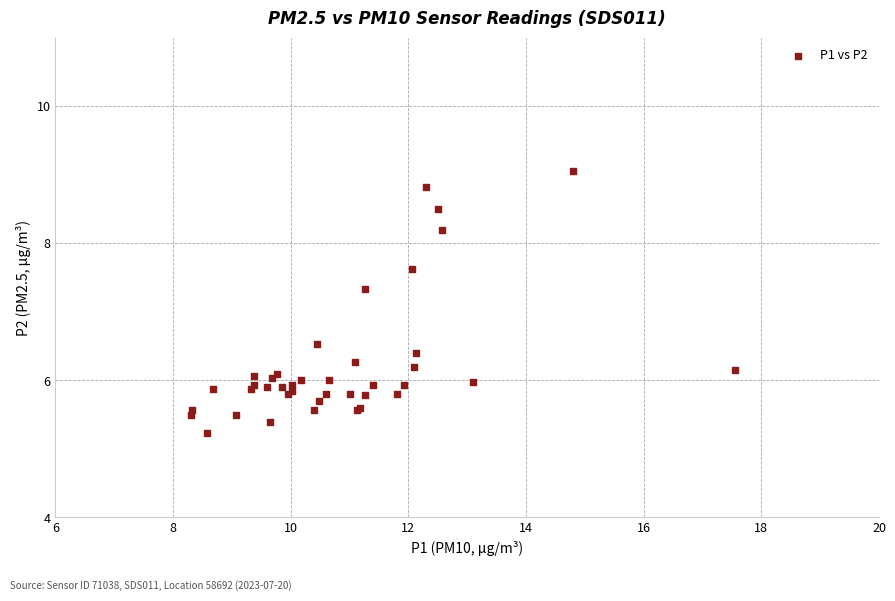

What Y value in the scatter plot is closest to 7?

7.3